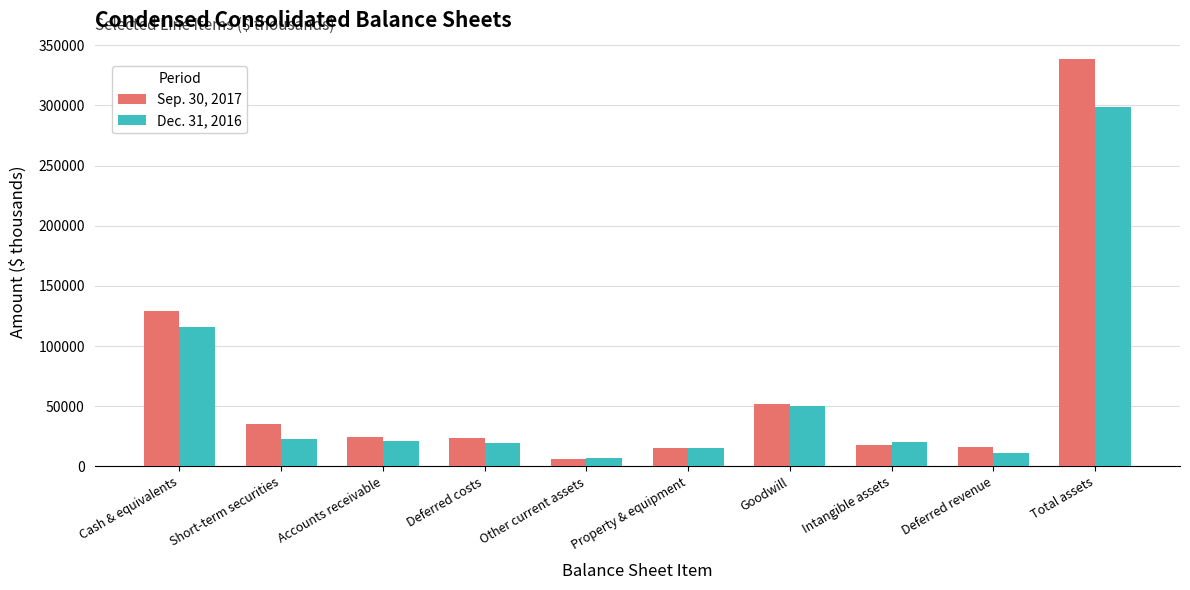

What is the highest value of the Dec. 31, 2016 series?

298365